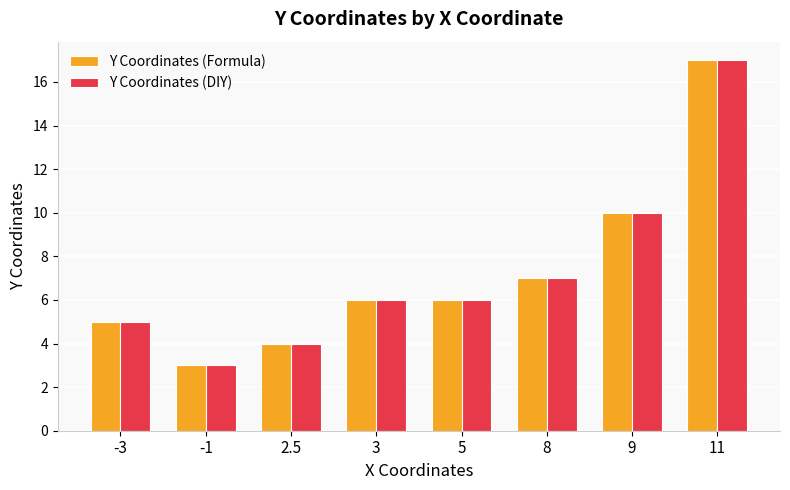

At which category is the sum across all series the highest?

11